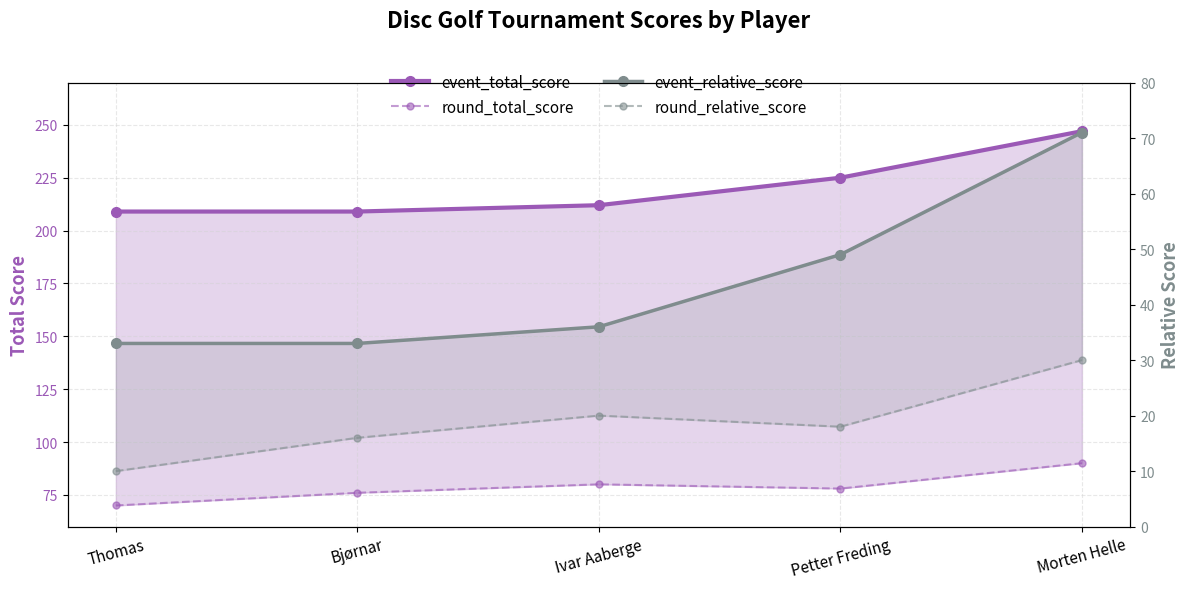

What is the lowest value of the round_relative_score series?

10